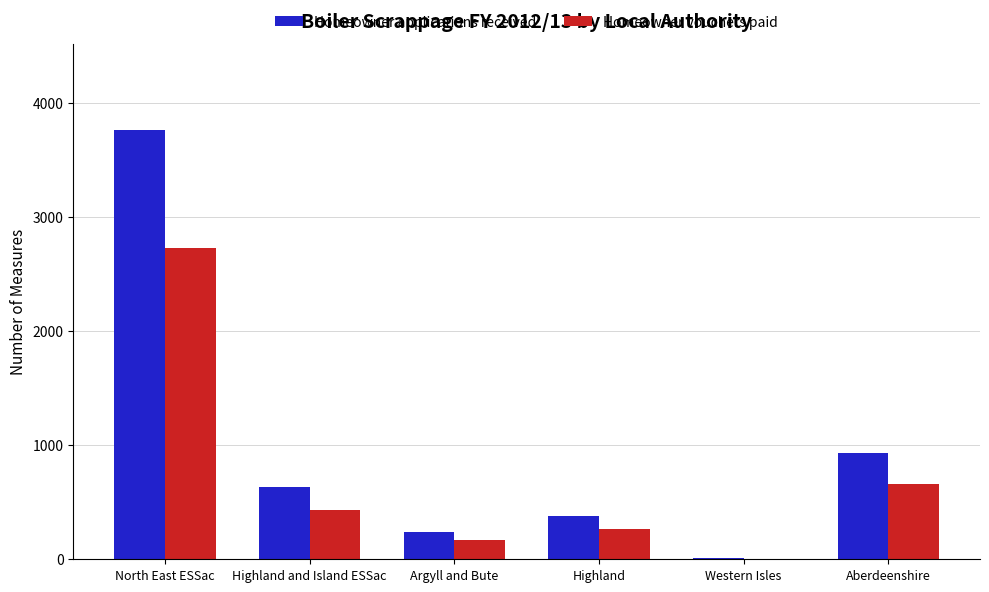

At which category is the sum across all series the highest?

North East ESSac